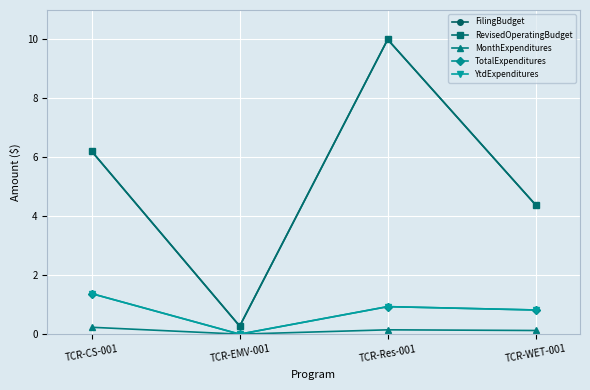

How many lines are shown in the chart?

5